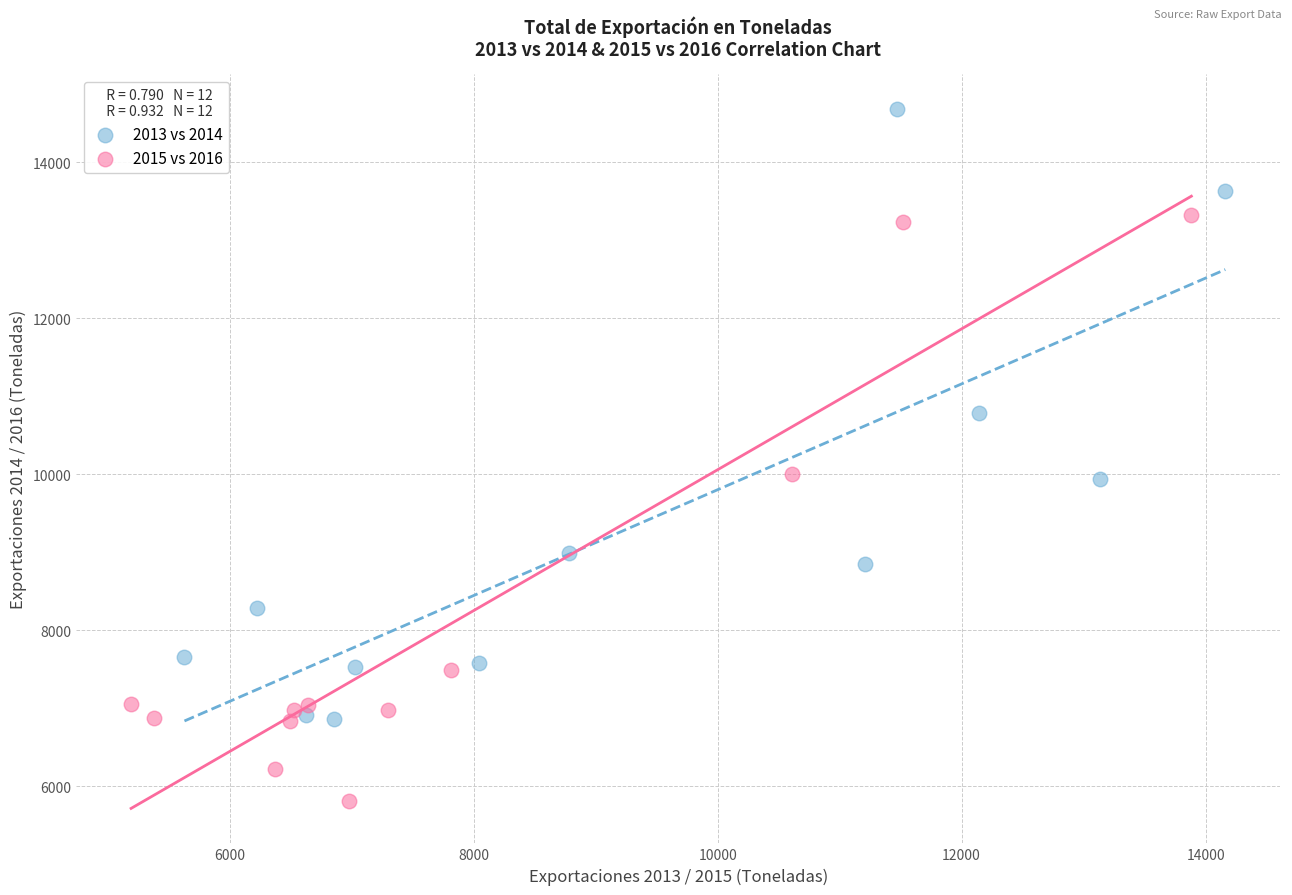

Which series has the largest Y range (max minus min)?

2013 vs 2014